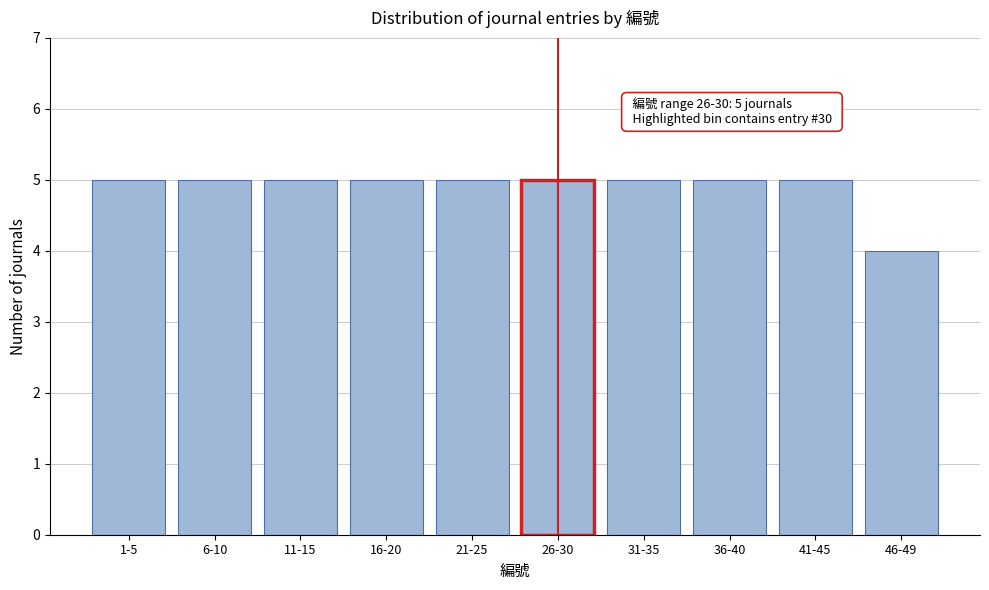

Reading left to right, transcribe all the data shown in this chart.

5	5	5	5	5	5	5	5	5	4